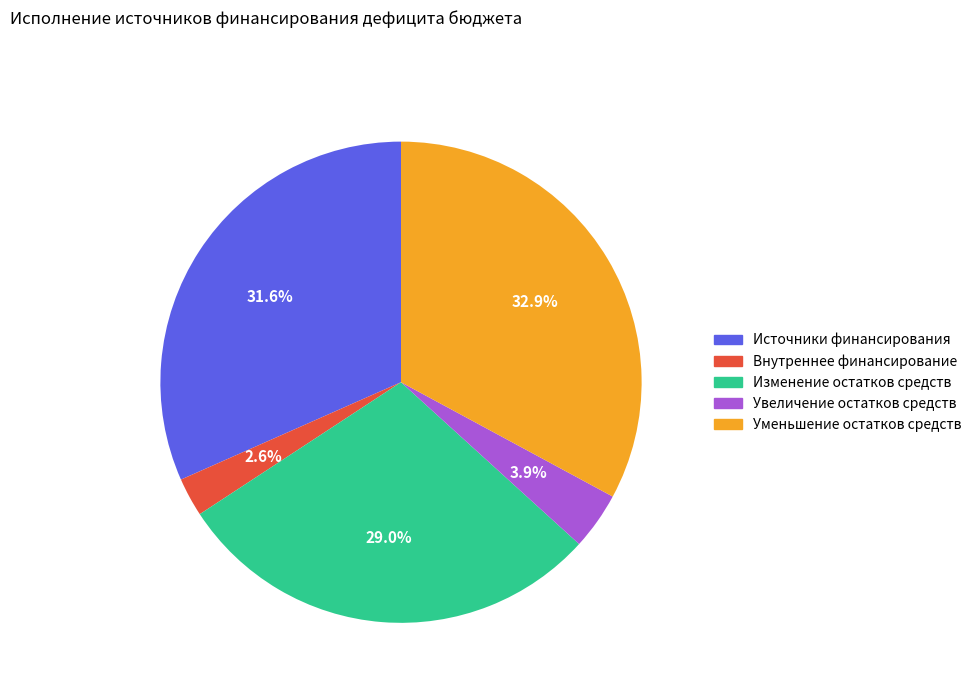

Is there a majority slice in this chart?

No